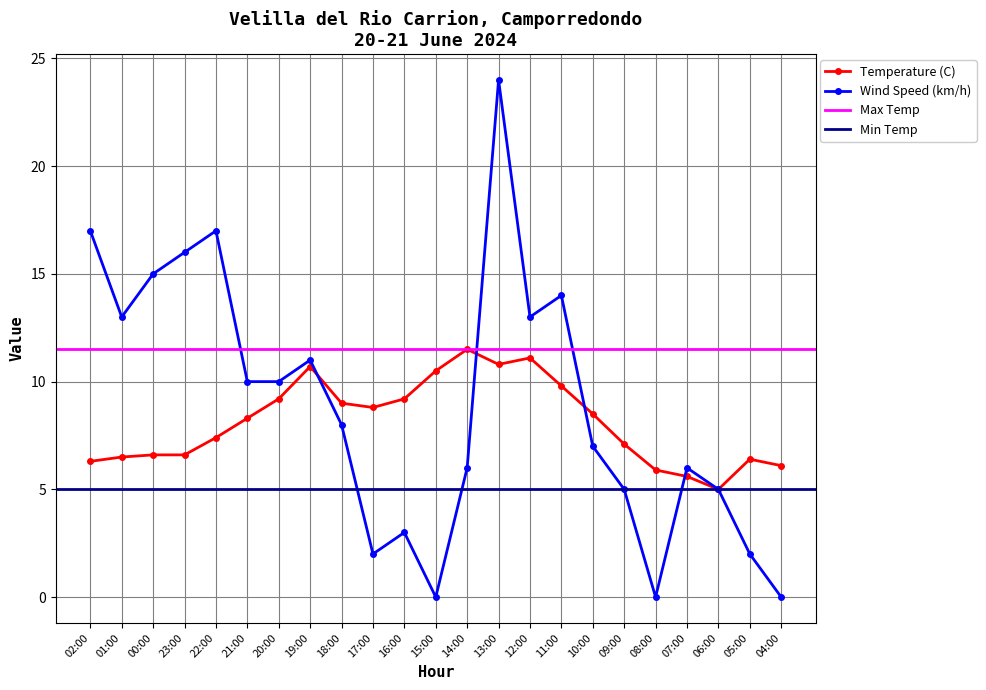

Which category has the highest value in the Temperature (C) series?

14:00